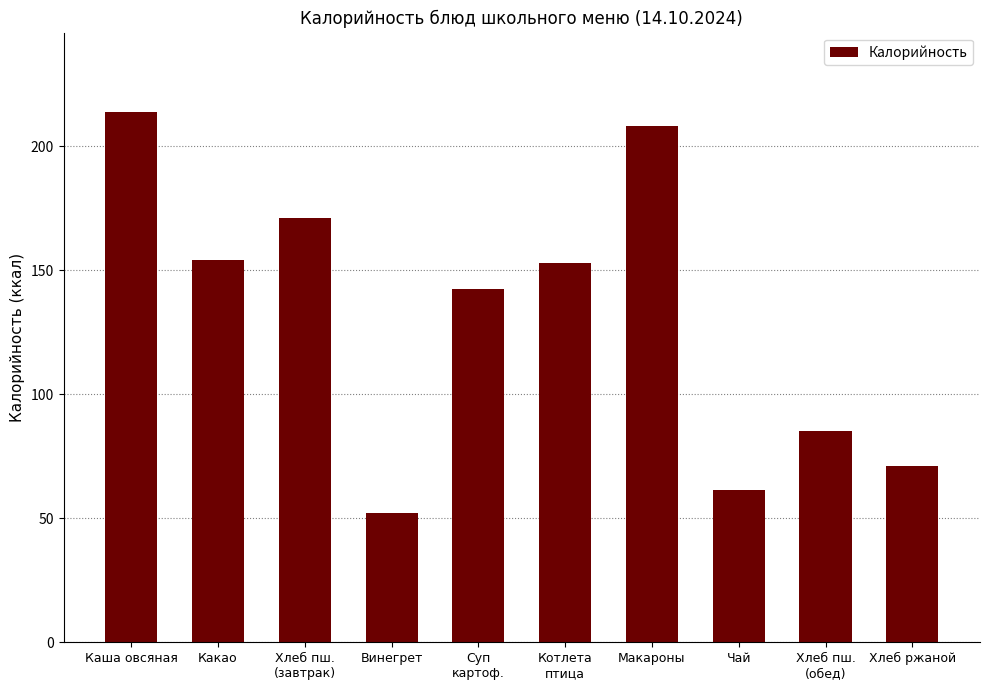

Is it true that the value at Хлеб ржаной is 71.0?

True